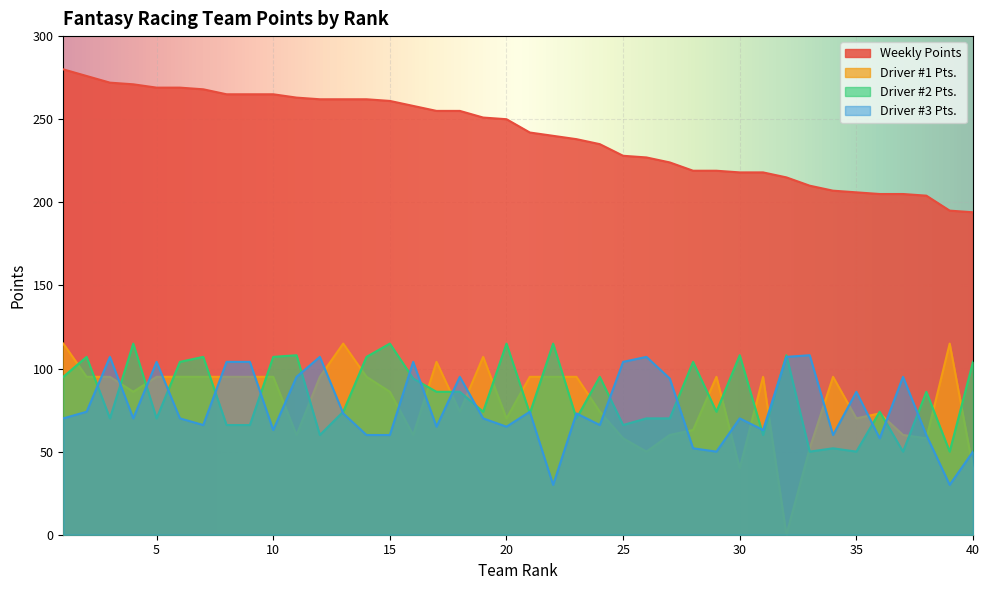

Reading right to left, list all the values displayed in this chart.

Weekly Points: 40=194	39=195	38=204	37=205	36=205	35=206	34=207	33=210	32=215	31=218	30=218	29=219	28=219	27=224	26=227	25=228	24=235	23=238	22=240	21=242	20=250	19=251	18=255	17=255	16=258	15=261	14=262	13=262	12=262	11=263	10=265	9=265	8=265	7=268	6=269	5=269	4=271	3=272	2=276	1=280
Driver #1 Pts.: 40=40	39=115	38=58	37=60	36=73	35=70	34=95	33=52	32=0	31=95	30=40	29=95	28=63	27=60	26=50	25=58	24=74	23=95	22=95	21=95	20=70	19=107	18=74	17=104	16=60	15=86	14=95	13=115	12=95	11=60	10=95	9=95	8=95	7=95	6=95	5=95	4=86	3=95	2=95	1=115
Driver #2 Pts.: 40=104	39=50	38=86	37=50	36=74	35=50	34=52	33=50	32=108	31=60	30=108	29=74	28=104	27=70	26=70	25=66	24=95	23=70	22=115	21=73	20=115	19=74	18=86	17=86	16=94	15=115	14=107	13=74	12=60	11=108	10=107	9=66	8=66	7=107	6=104	5=70	4=115	3=70	2=107	1=95
Driver #3 Pts.: 40=50	39=30	38=60	37=95	36=58	35=86	34=60	33=108	32=107	31=63	30=70	29=50	28=52	27=94	26=107	25=104	24=66	23=73	22=30	21=74	20=65	19=70	18=95	17=65	16=104	15=60	14=60	13=73	12=107	11=95	10=63	9=104	8=104	7=66	6=70	5=104	4=70	3=107	2=74	1=70